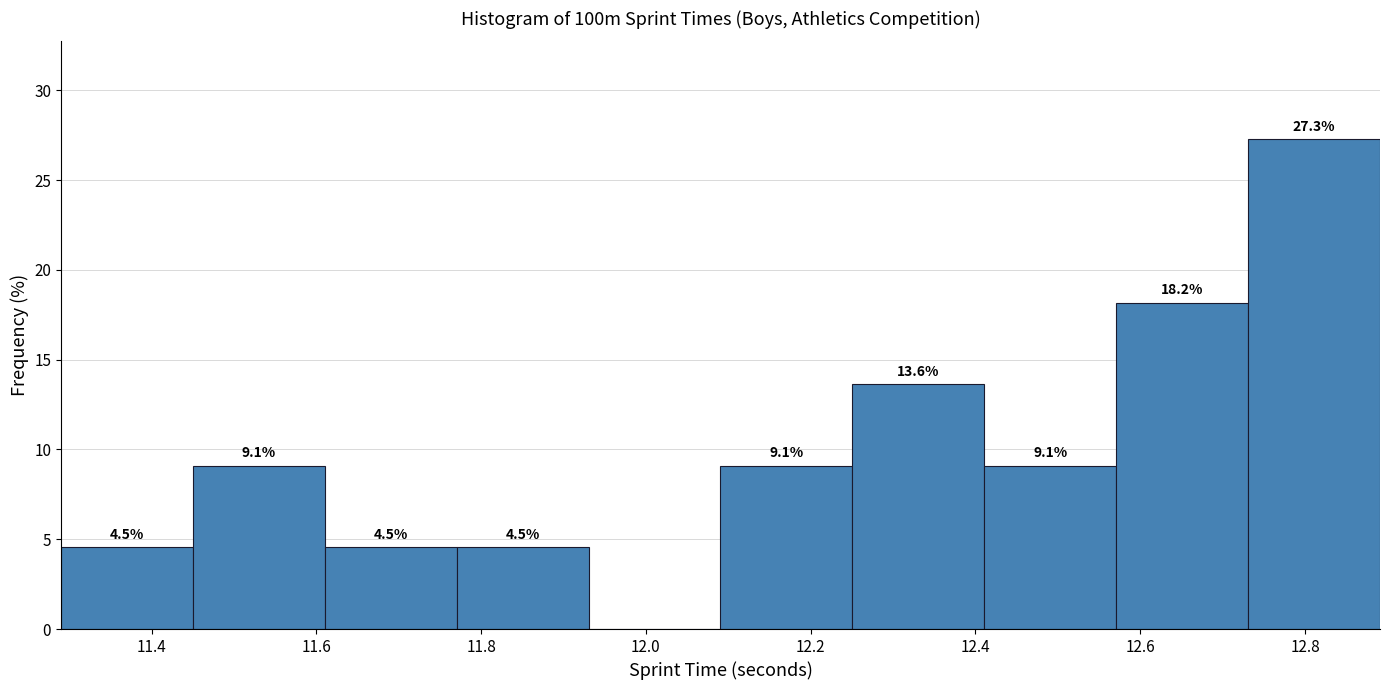

Over which range of the x-axis is the bar tallest?

12.74 to 12.90